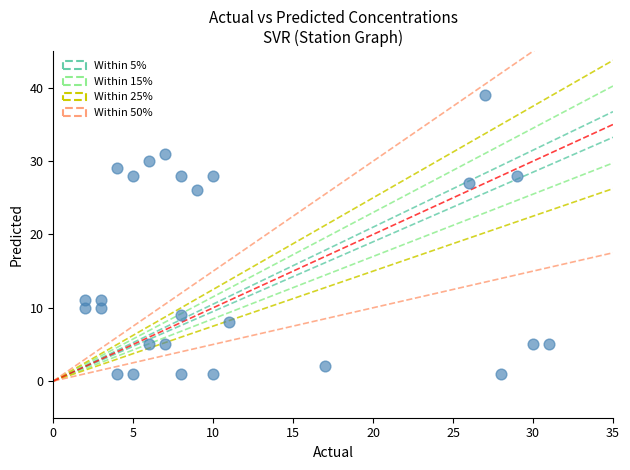

What Y value in the scatter plot is closest to 20?

26